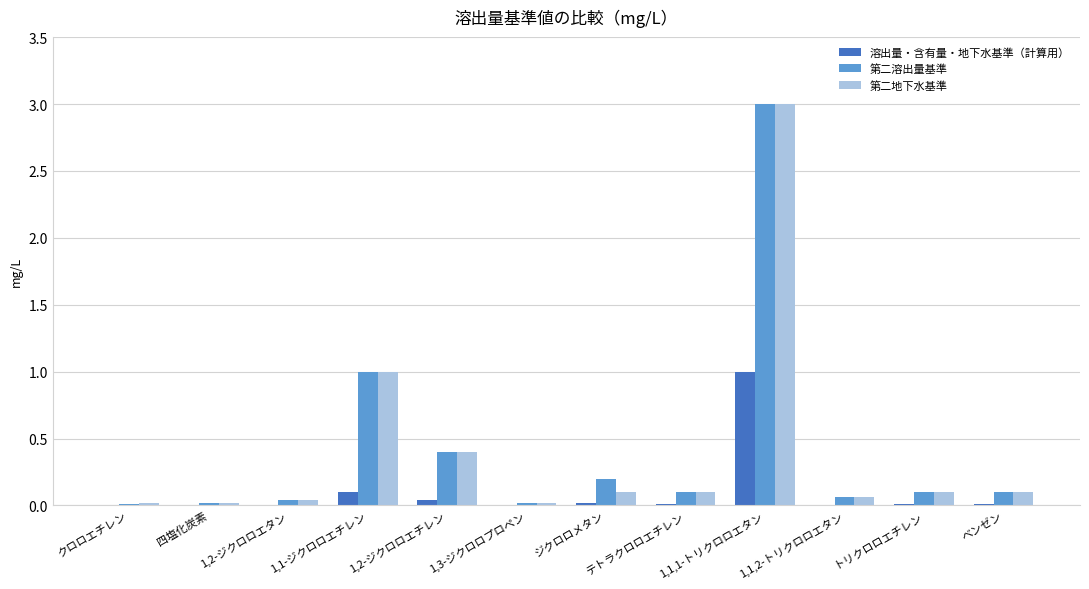

What is the sum of all 溶出量・含有量・地下水基準（計算用） values?

1.2